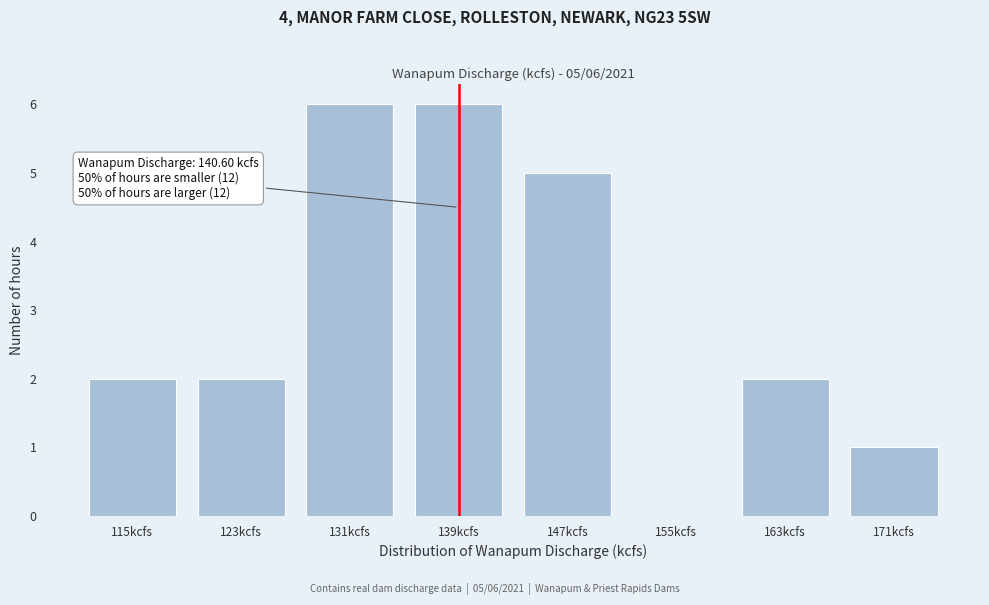

Reading left to right, transcribe all the data shown in this chart.

115kcfs=2	123kcfs=2	131kcfs=6	139kcfs=6	147kcfs=5	155kcfs=0	163kcfs=2	171kcfs=1